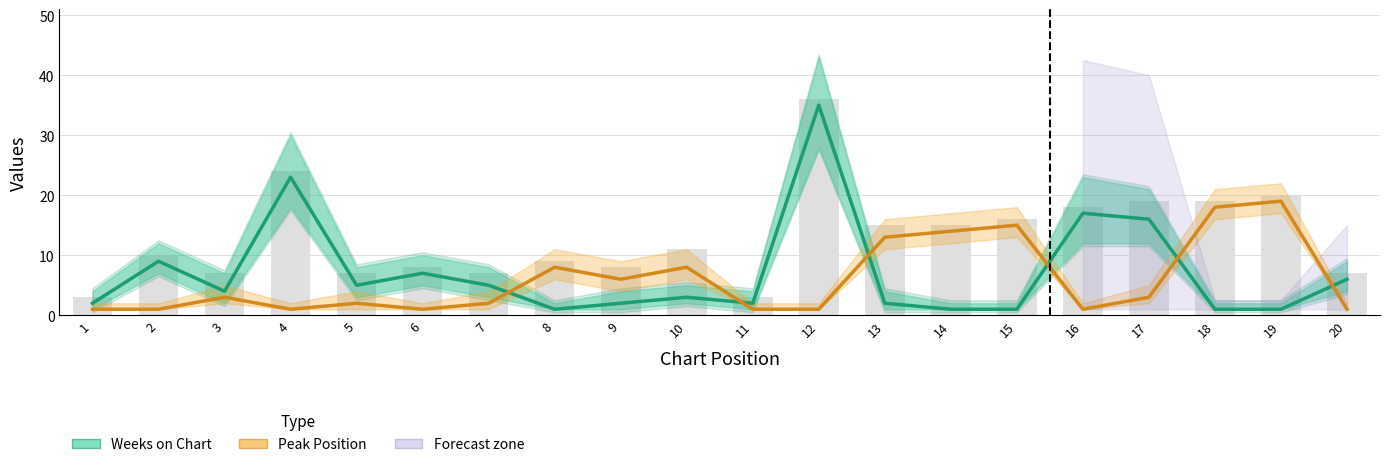

Where does the Weeks on Chart series first go above 4?

2